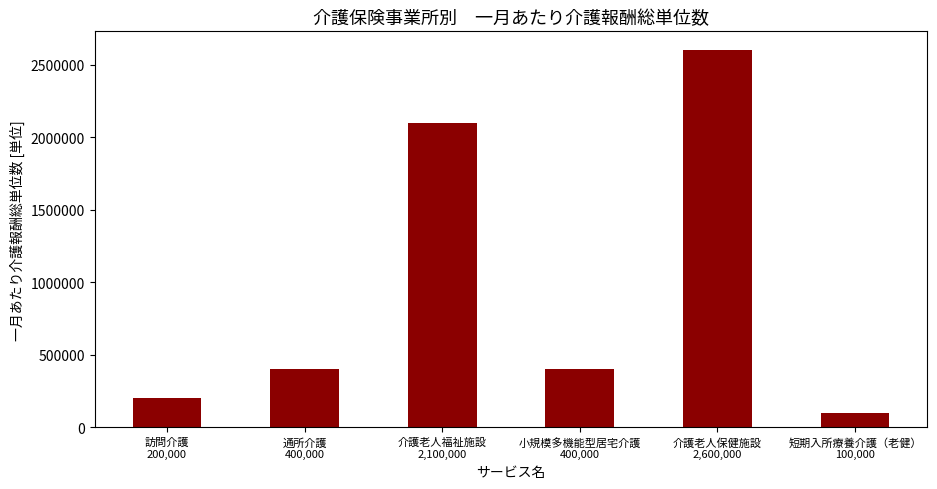

What is the ratio of the value at 小規模多機能型居宅介護
400,000 to the value at 訪問介護
200,000?

2.0